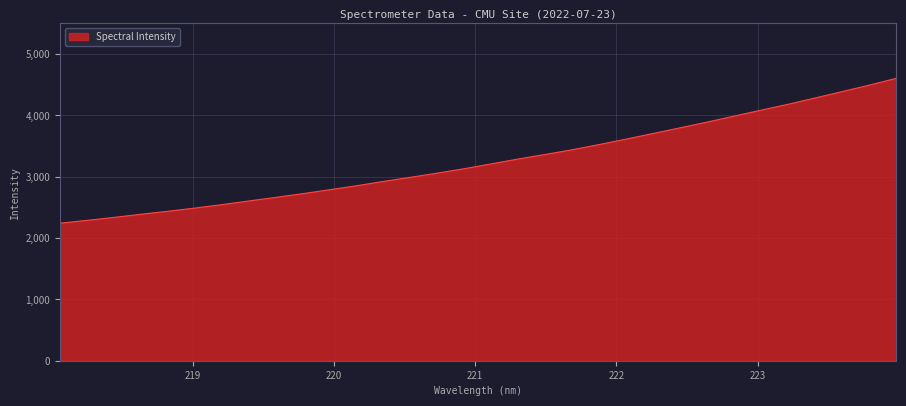

What is the minimum value shown in the chart?

2242.5